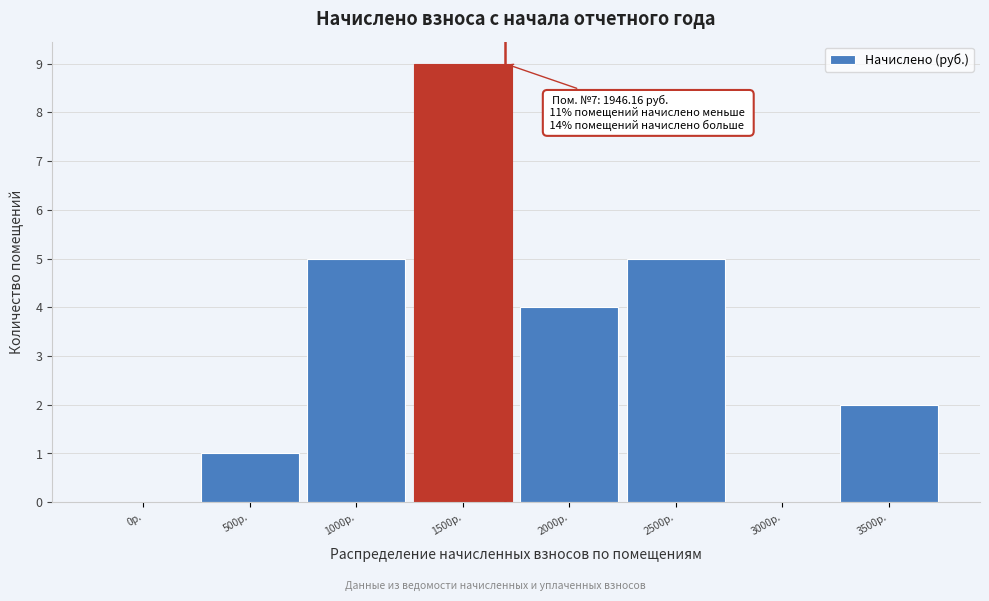

Reading left to right, extract all data points from this chart.

0р.=0	500р.=1	1000р.=5	1500р.=9	2000р.=4	2500р.=5	3000р.=0	3500р.=2